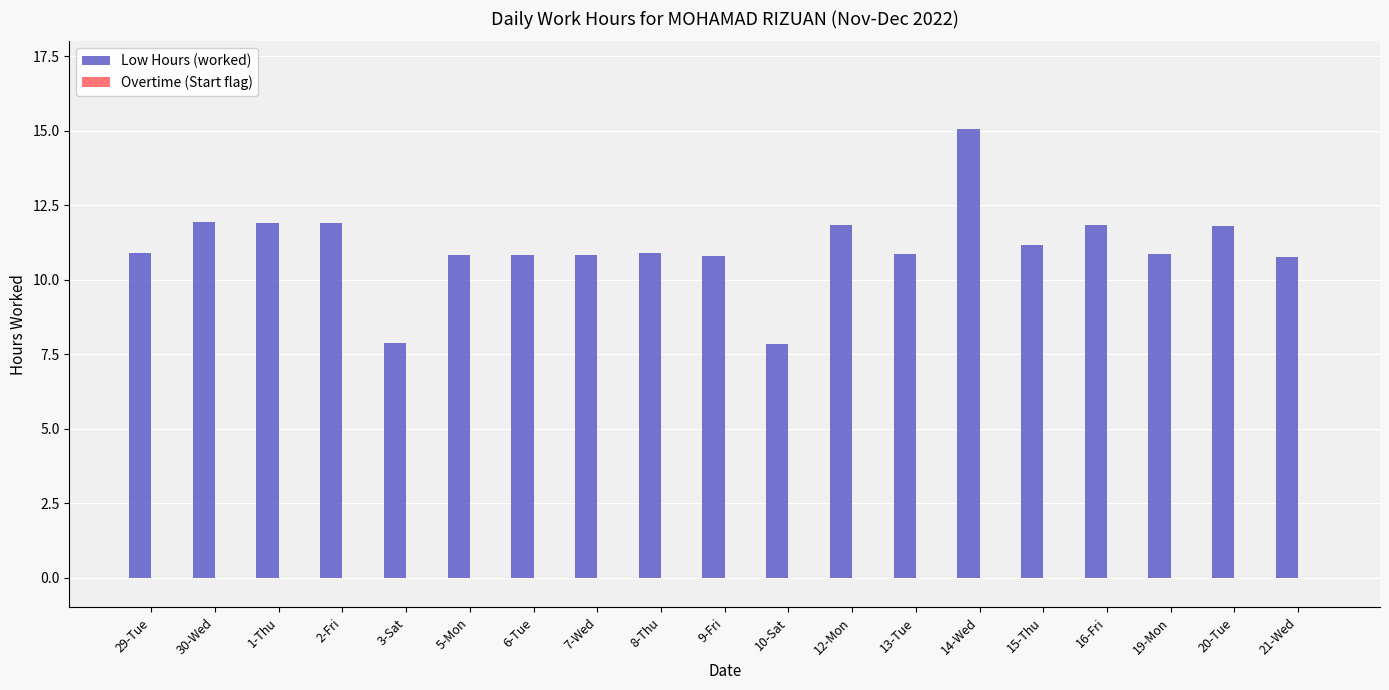

What position from the left is 6-Tue?

7